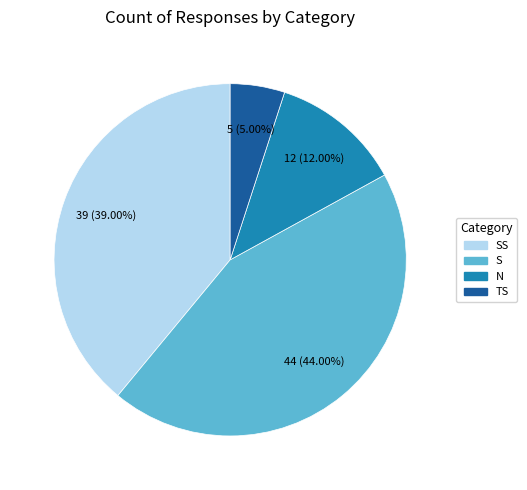

Is there any slice that represents more than half of the pie?

No